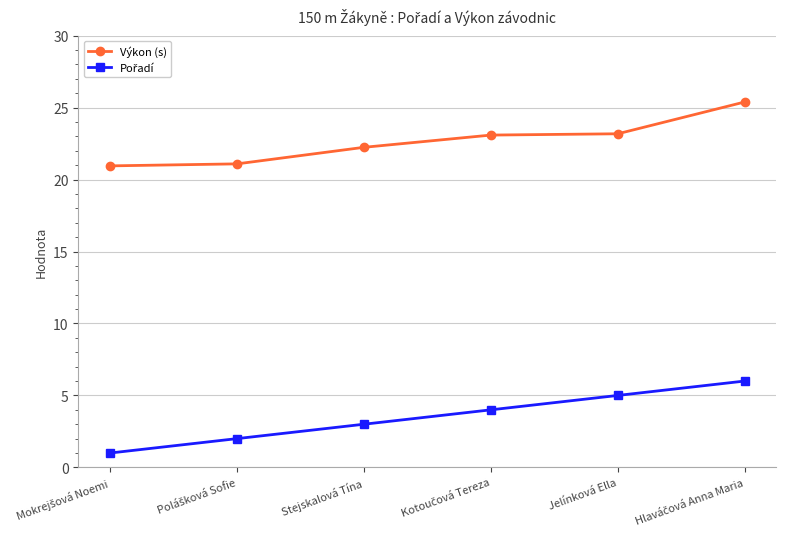

True or false: Výkon (s) has more than 1 interior local peaks.

False